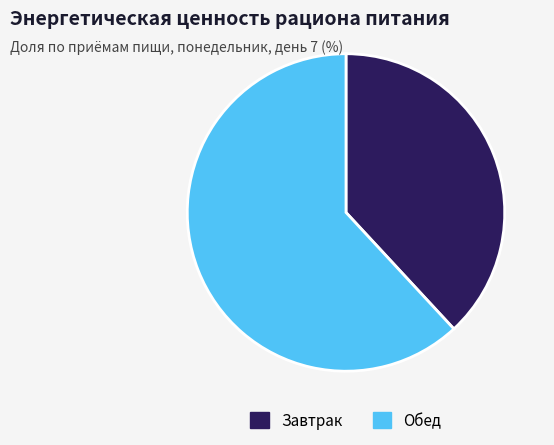

Is the sum of Обед and Завтрак greater than half?

Yes